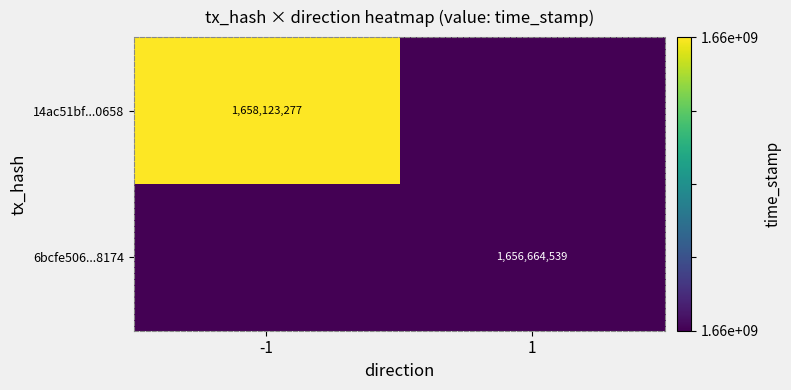

Is it true that 14ac51bf...0658 equals 2748702345 at -1?

False